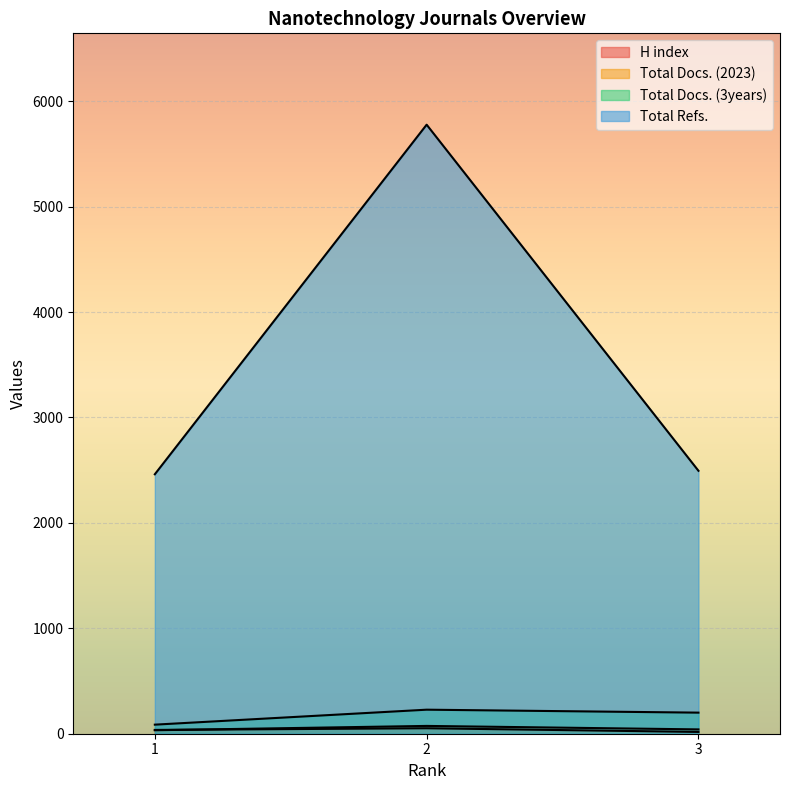

Reading left to right, extract all data points from this chart.

H index: 1=36	2=52	3=17
Total Docs. (2023): 1=33	2=74	3=41
Total Docs. (3years): 1=86	2=228	3=200
Total Refs.: 1=2461	2=5777	3=2494